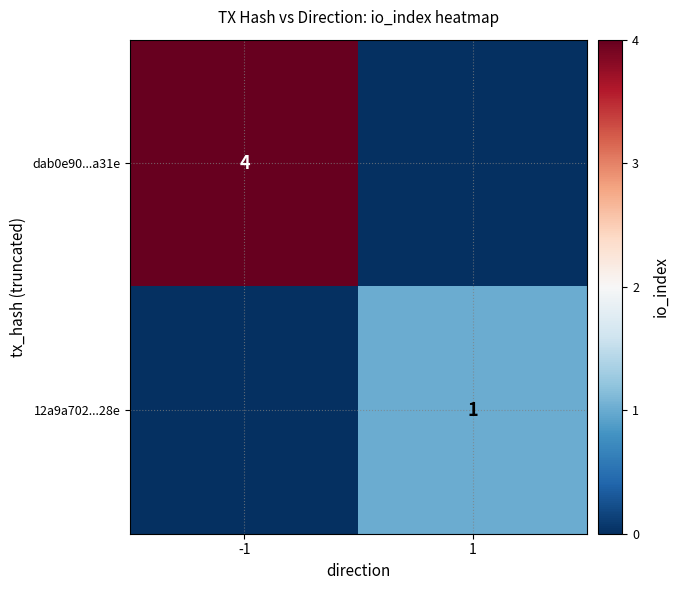

At which category is the sum across all series the highest?

-1